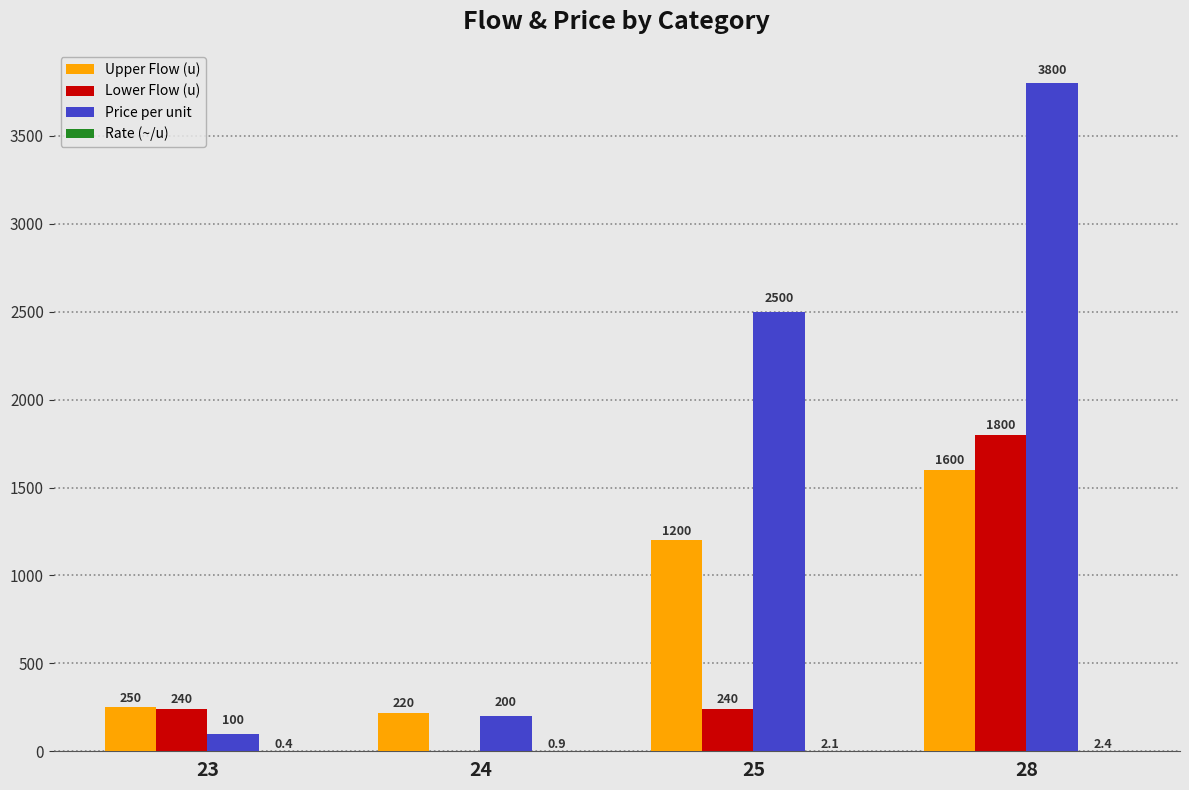

The Lower Flow (u) series shows 0.0 at 24. True or false?

True